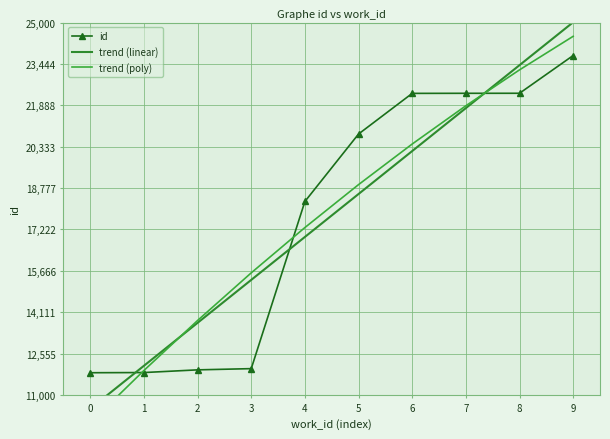

Reading left to right, extract all data points from this chart.

id: 0=11833.0	1=11840.0	2=11941.0	3=11987.0	4=18272.0	5=20809.0	6=22337.0	7=22340.0	8=22341.0	9=23761.0
trend (linear): 0=10479.5	1=12094.3	2=13709.1	3=15323.9	4=16938.7	5=18553.5	6=20168.3	7=21783.1	8=23397.9	9=25012.7
trend (poly): 0=9949.9	1=11917.8	2=13797.4	3=15588.7	4=17291.8	5=18906.6	6=20433.1	7=21871.3	8=23221.3	9=24483.1